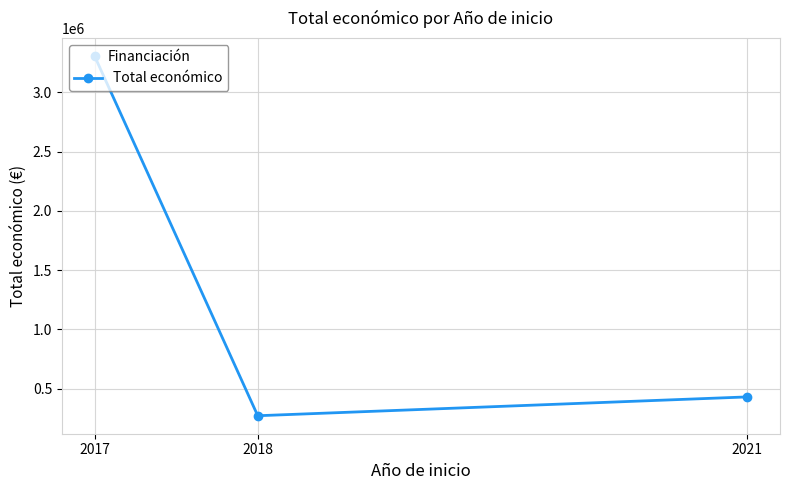

True or false: the data shows 107911 at 2021.

False